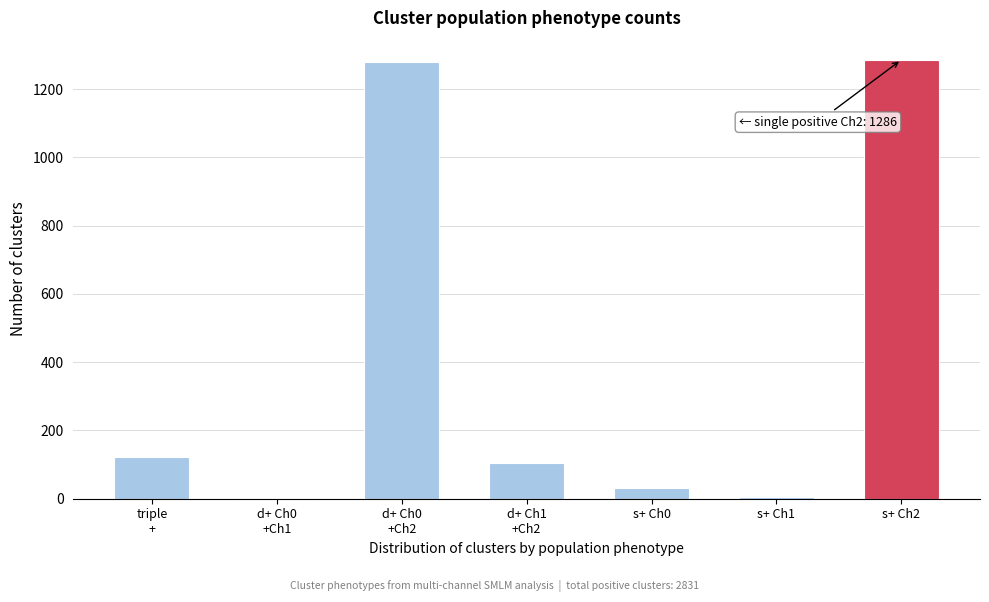

Between s+ Ch0 and s+ Ch2, which is larger?

s+ Ch2